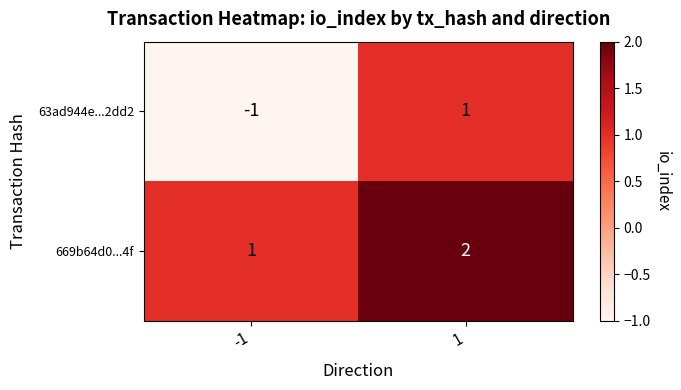

Reading right to left, extract all data points from this chart.

63ad944e...2dd2: 1	-1
669b64d0...4f: 2	1